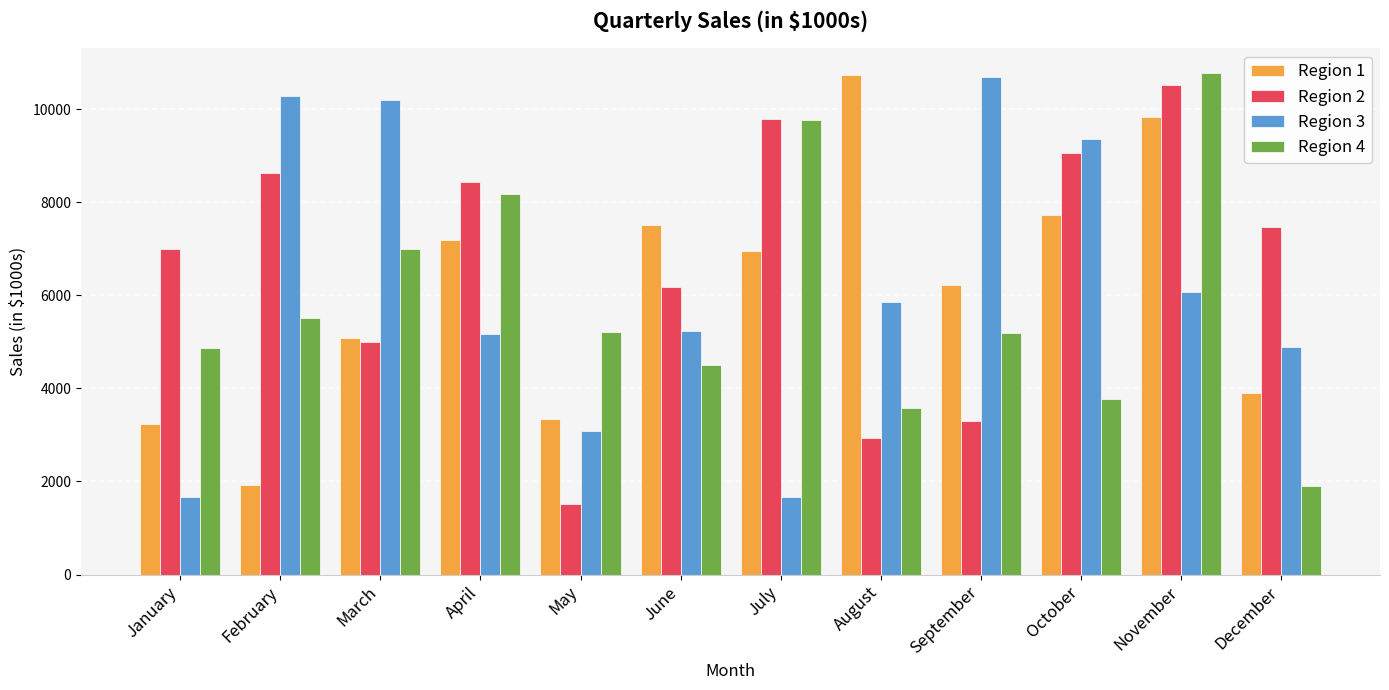

Which category has the lowest value in the Region 4 series?

December